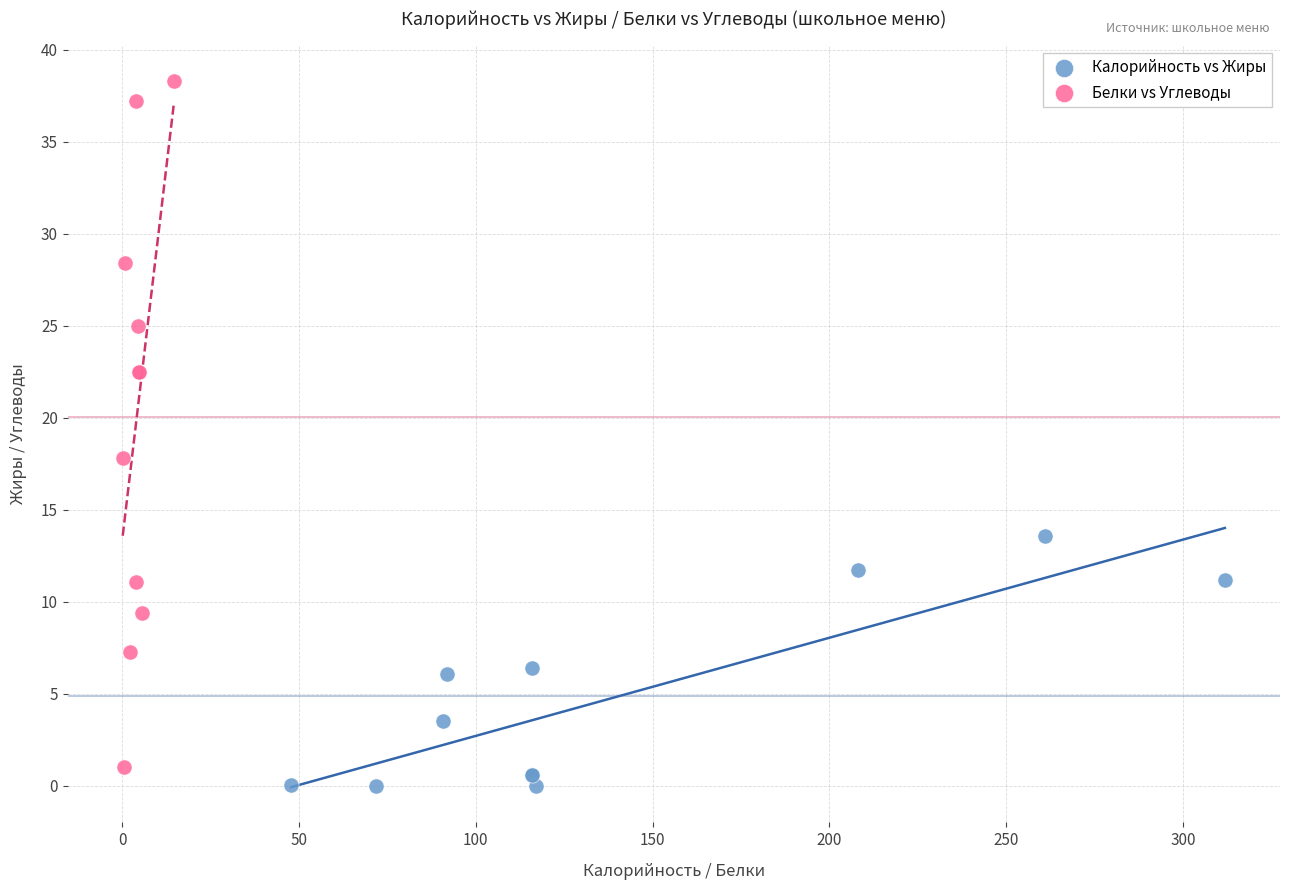

Which series contains the highest Y value?

Белки vs Углеводы